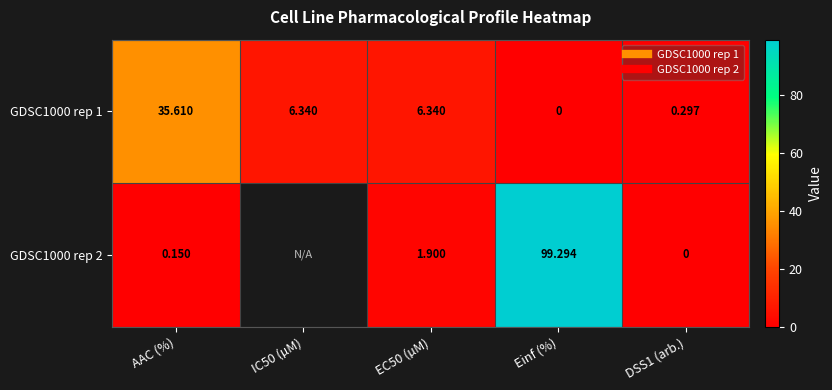

Rank the categories by GDSC1000 rep 1 value from lowest to highest.

Einf (%), DSS1 (arb.), IC50 (µM), EC50 (µM), AAC (%)